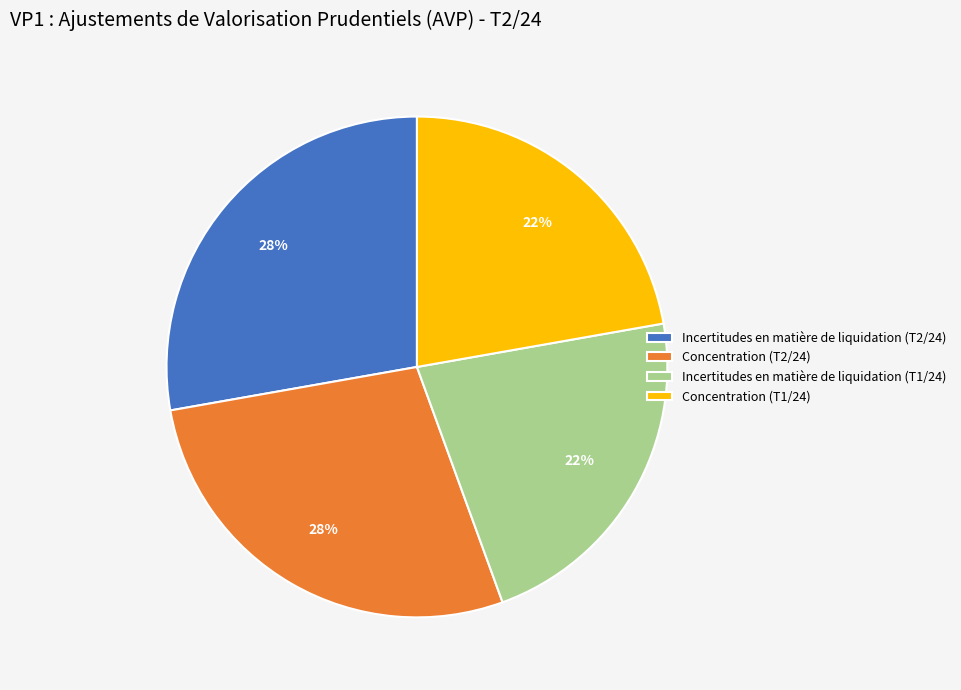

Does any single category account for the majority?

No